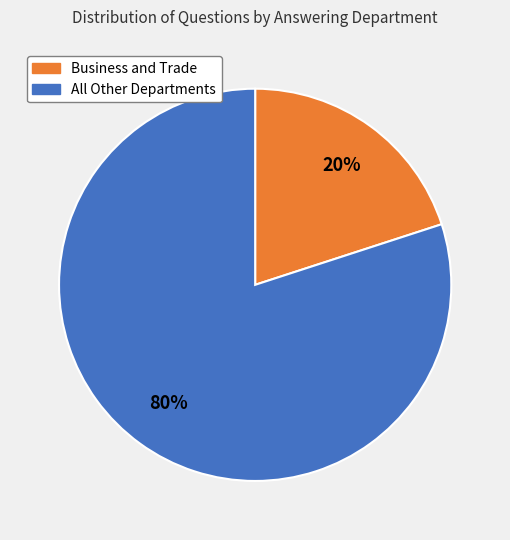

To the nearest percent, what is the average slice percentage?

50%